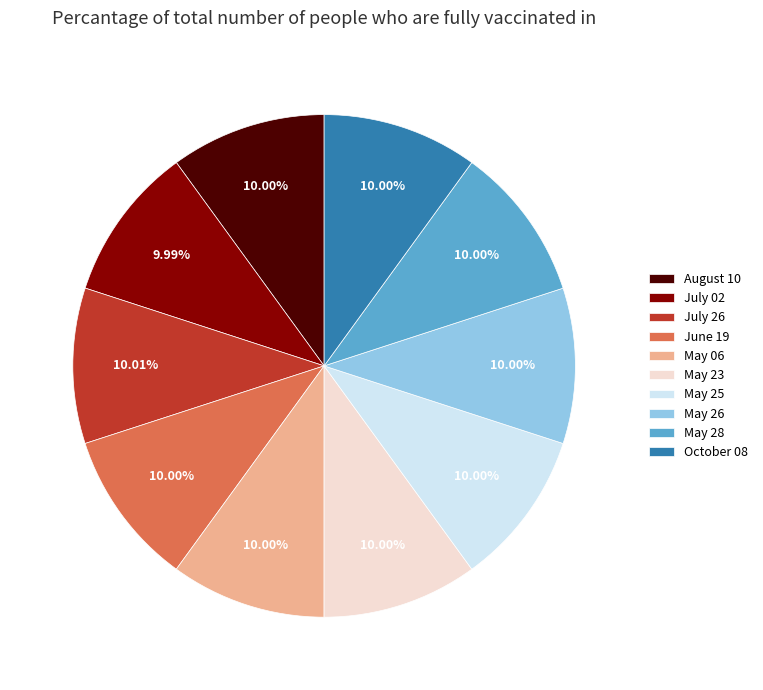

To the nearest percent, what is the average slice percentage?

10%